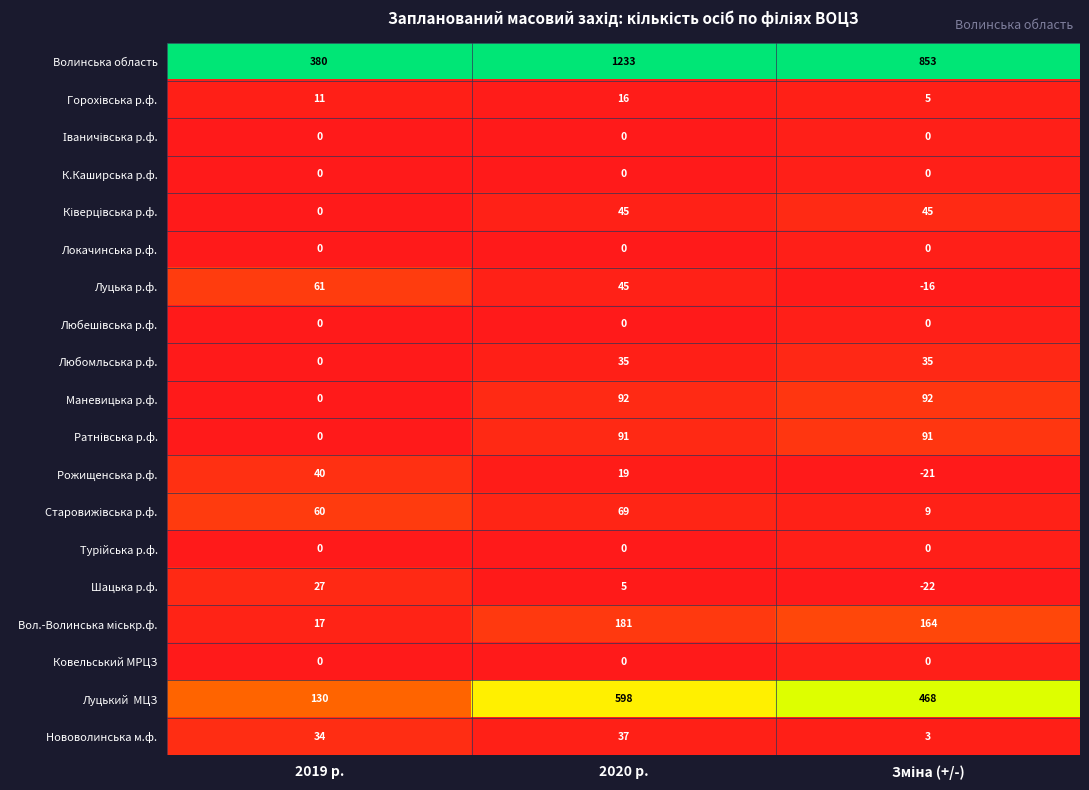

Count the Любомльська р.ф. values in the range 0 to 35.

3